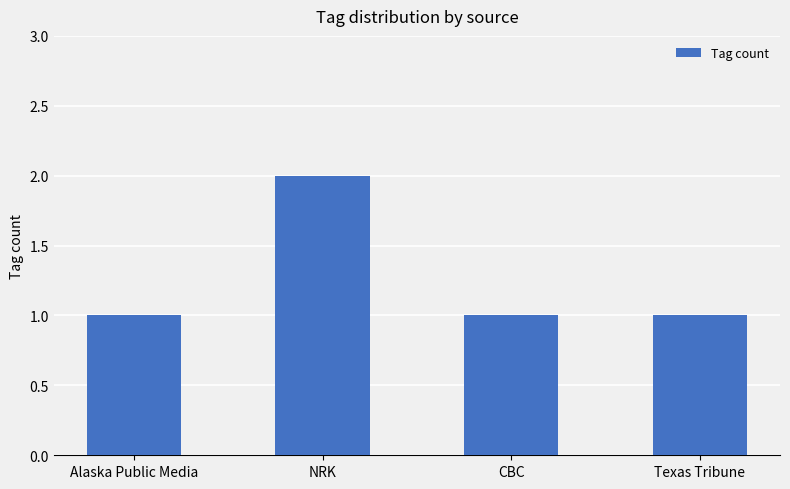

What value does the data have at NRK?

2